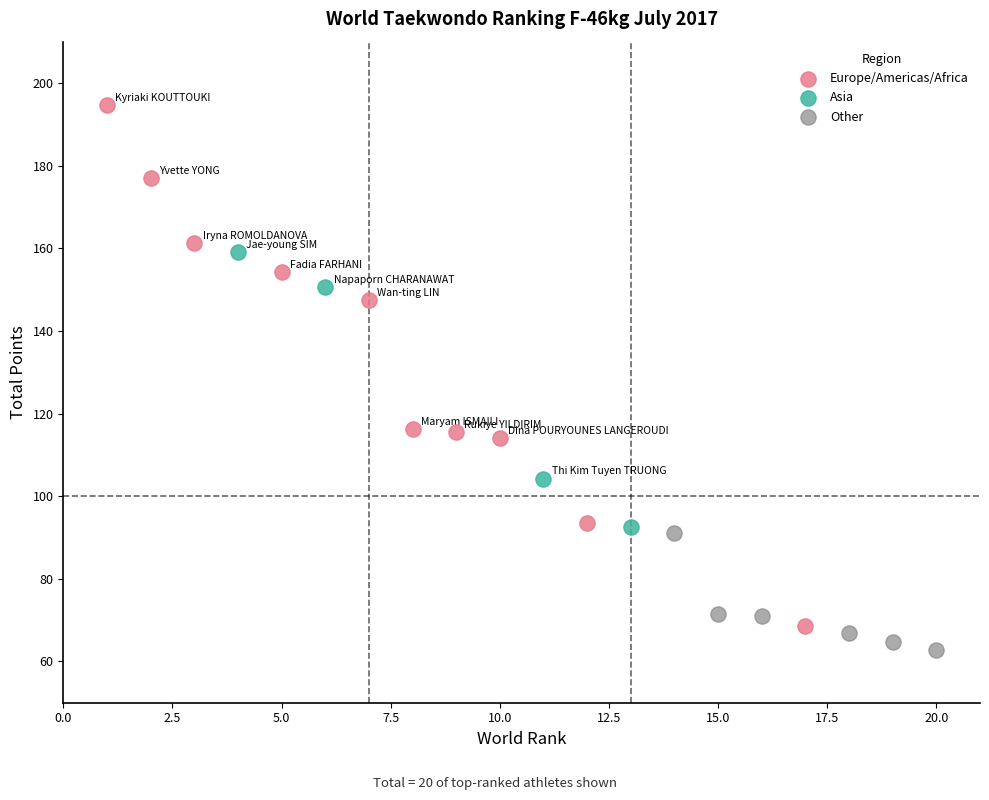

Which series has the widest spread of Y values?

Europe/Americas/Africa